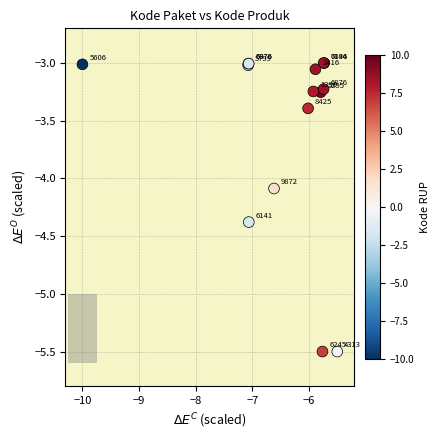

What Y value in the scatter plot is closest to -4?

-4.1